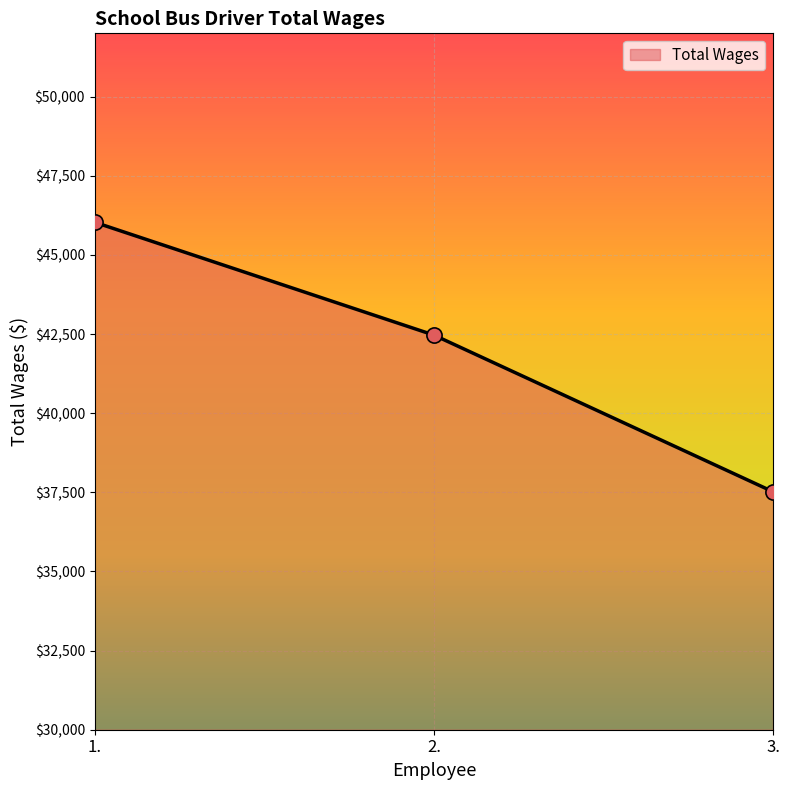

Which has a higher value, 1. or 3.?

1.